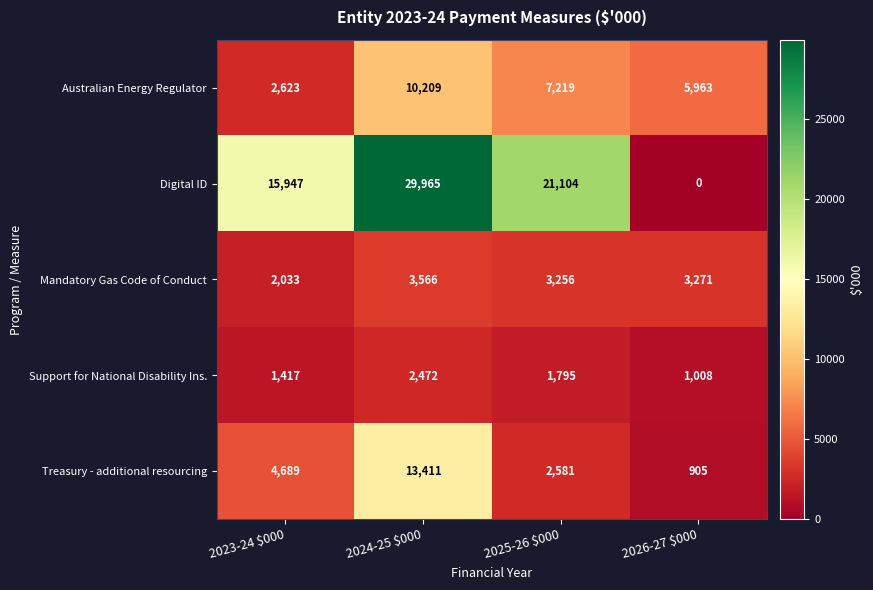

What is the highest value of the Treasury - additional resourcing series?

13411